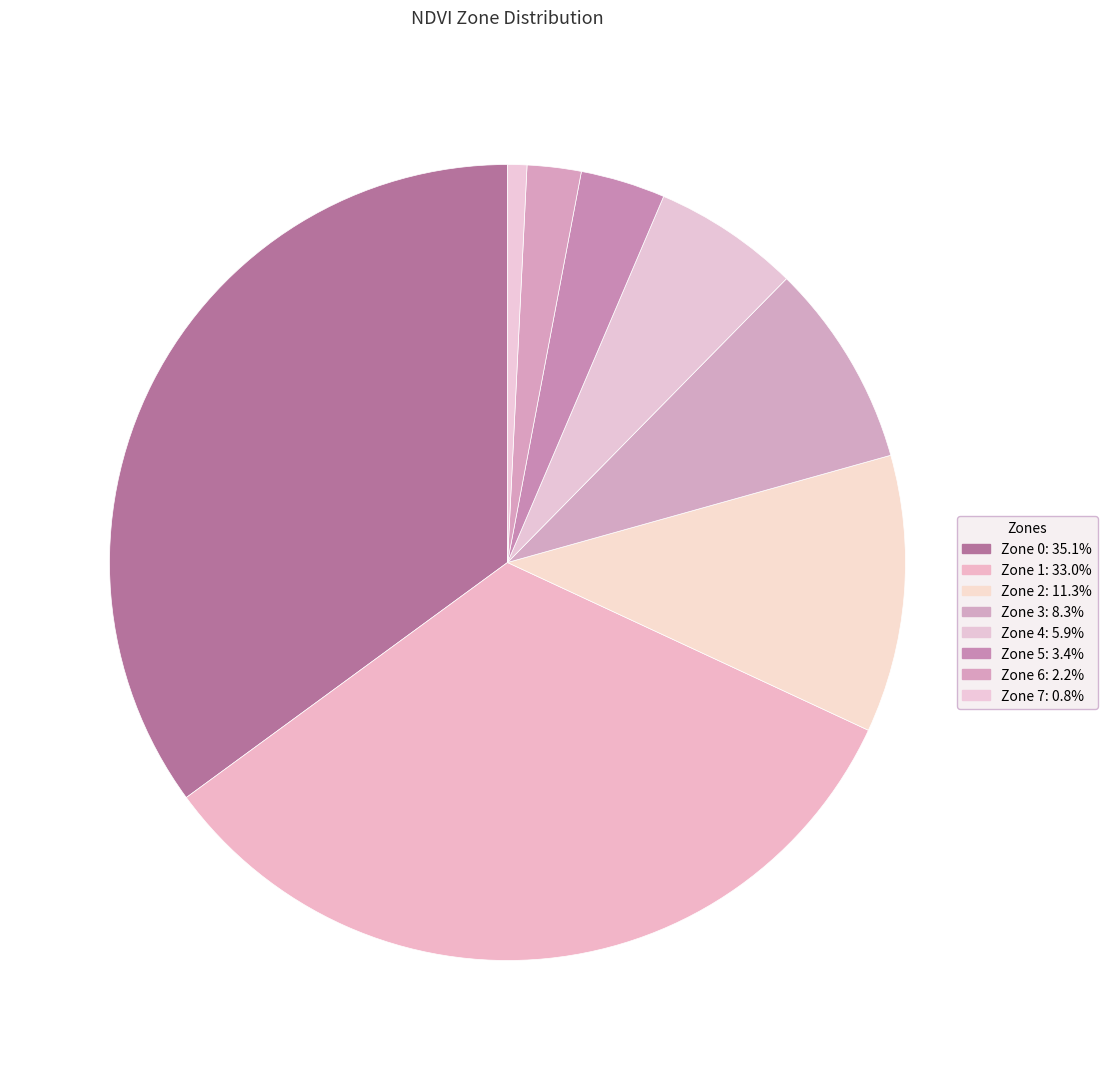

Does Zone 0 represent more than half of the total?

No